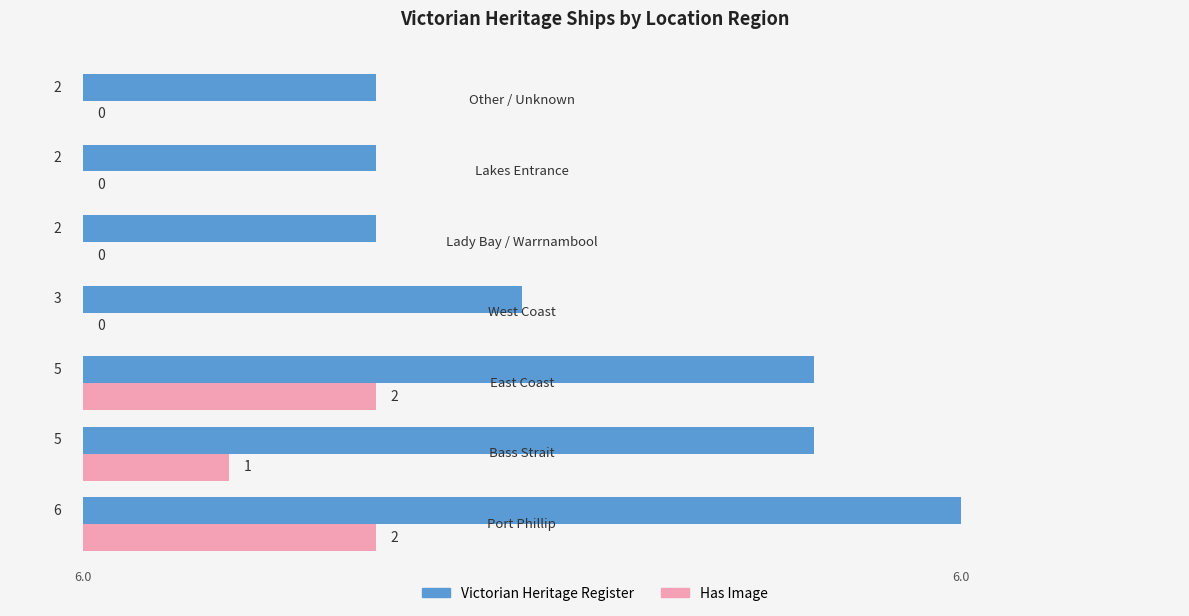

What are all the series names shown in the legend?

Victorian Heritage Register, Has Image